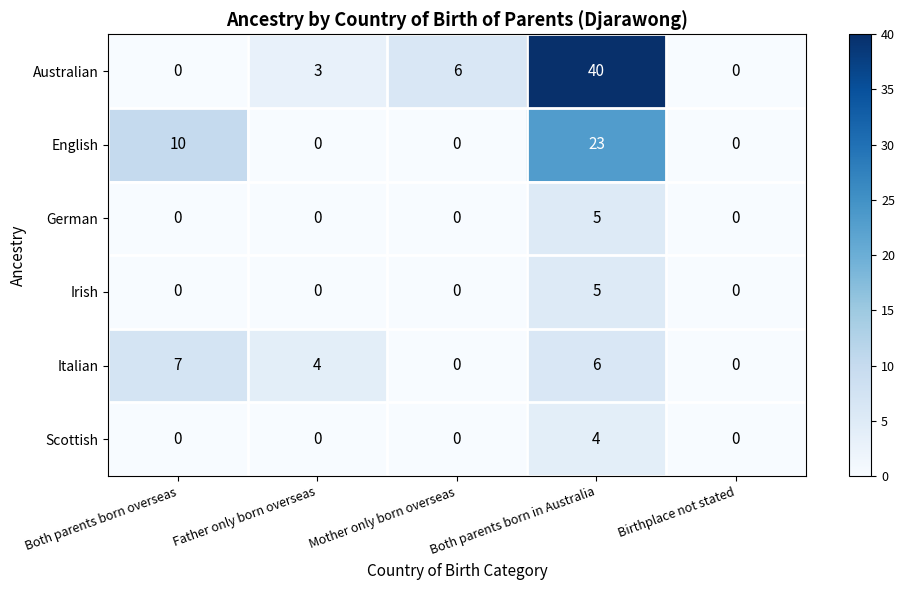

Which series has the largest range (max minus min)?

Australian